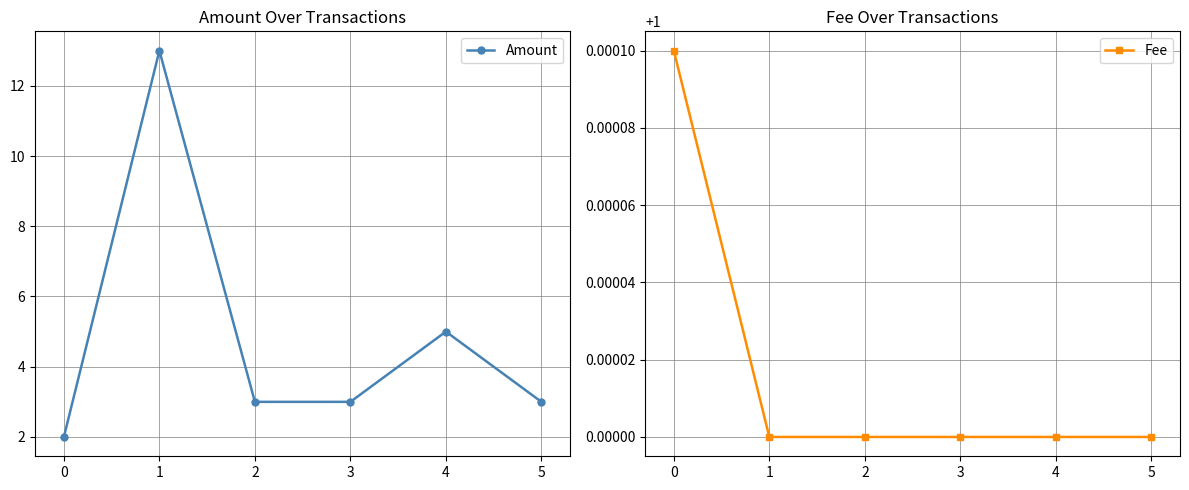

Which series has the largest total across all categories?

Amount